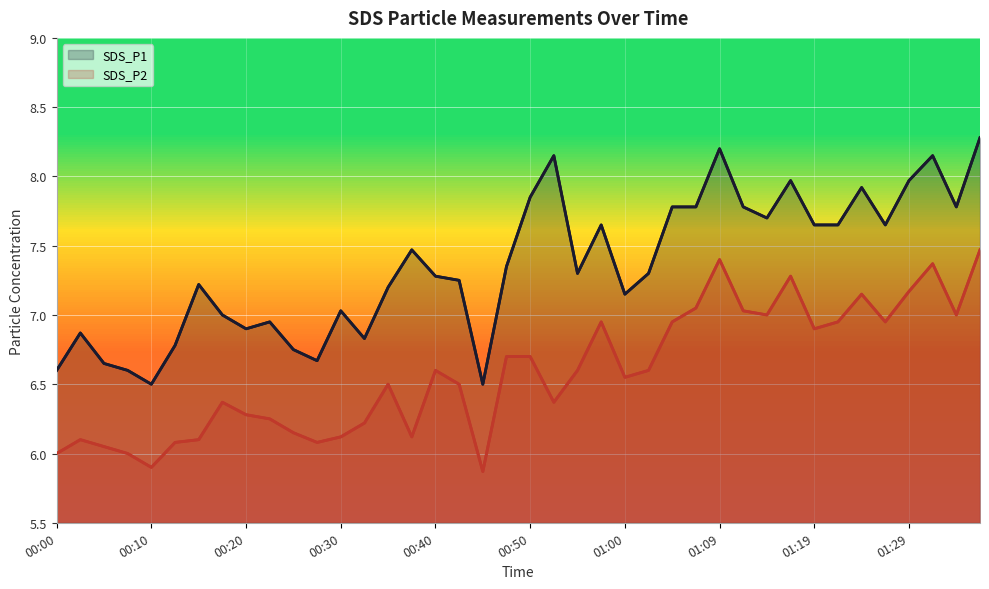

At which label does SDS_P2 reach its peak?

39